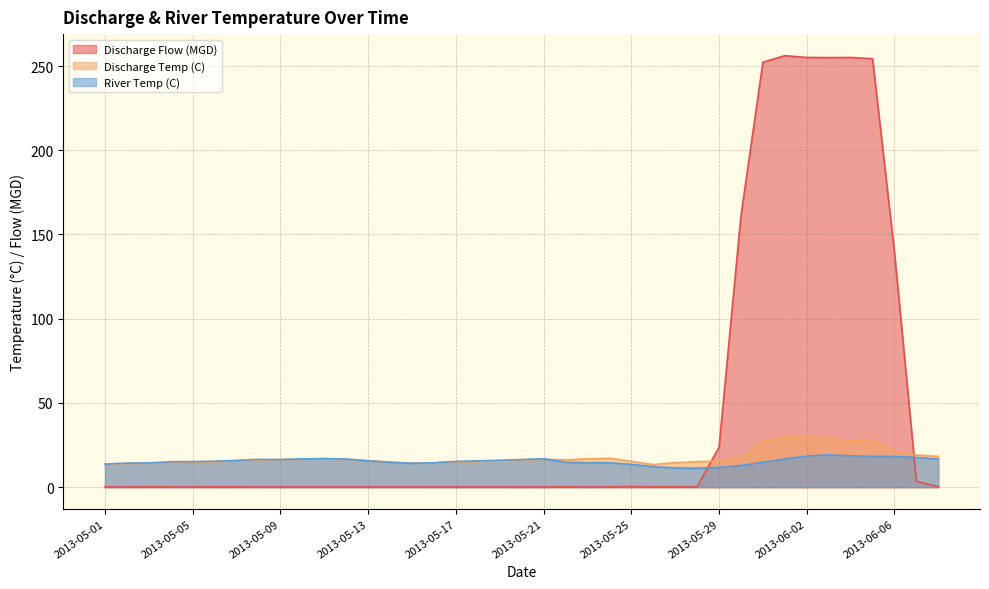

Which series has the widest spread of values?

Discharge Flow (MGD)